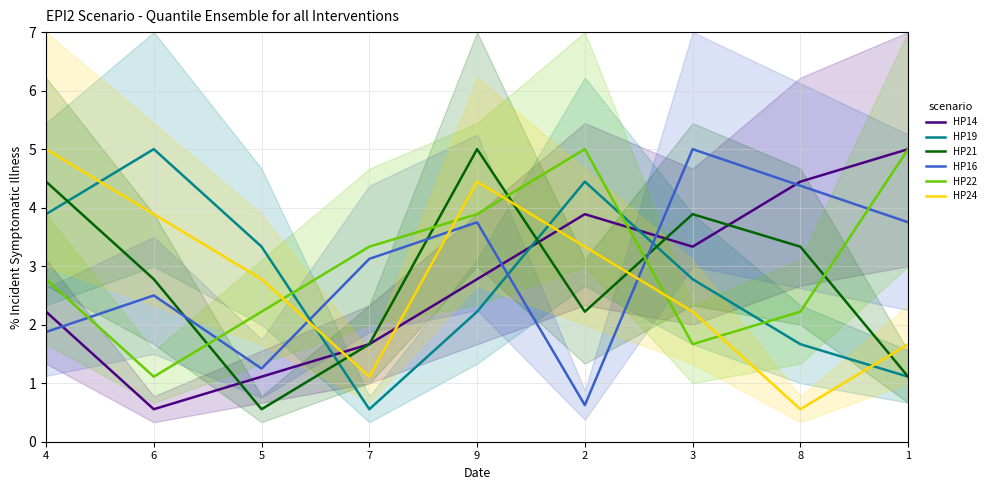

How many times do HP19 and HP14 cross each other?

3